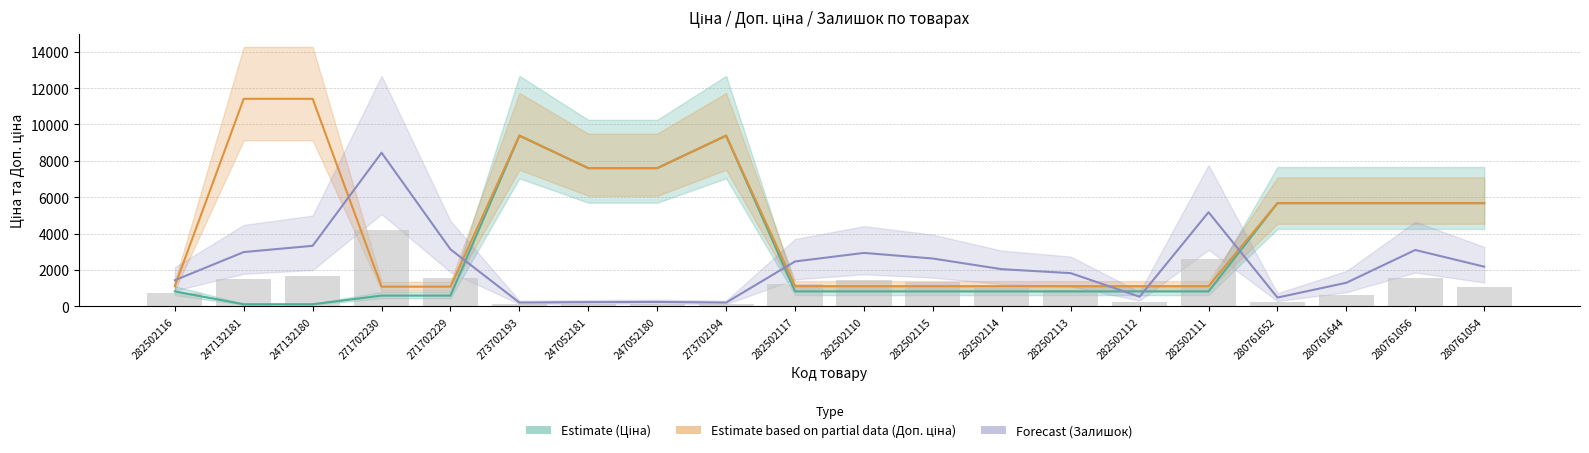

Which series changed the most between 273702193 and 247052180?

Estimate (Ціна)